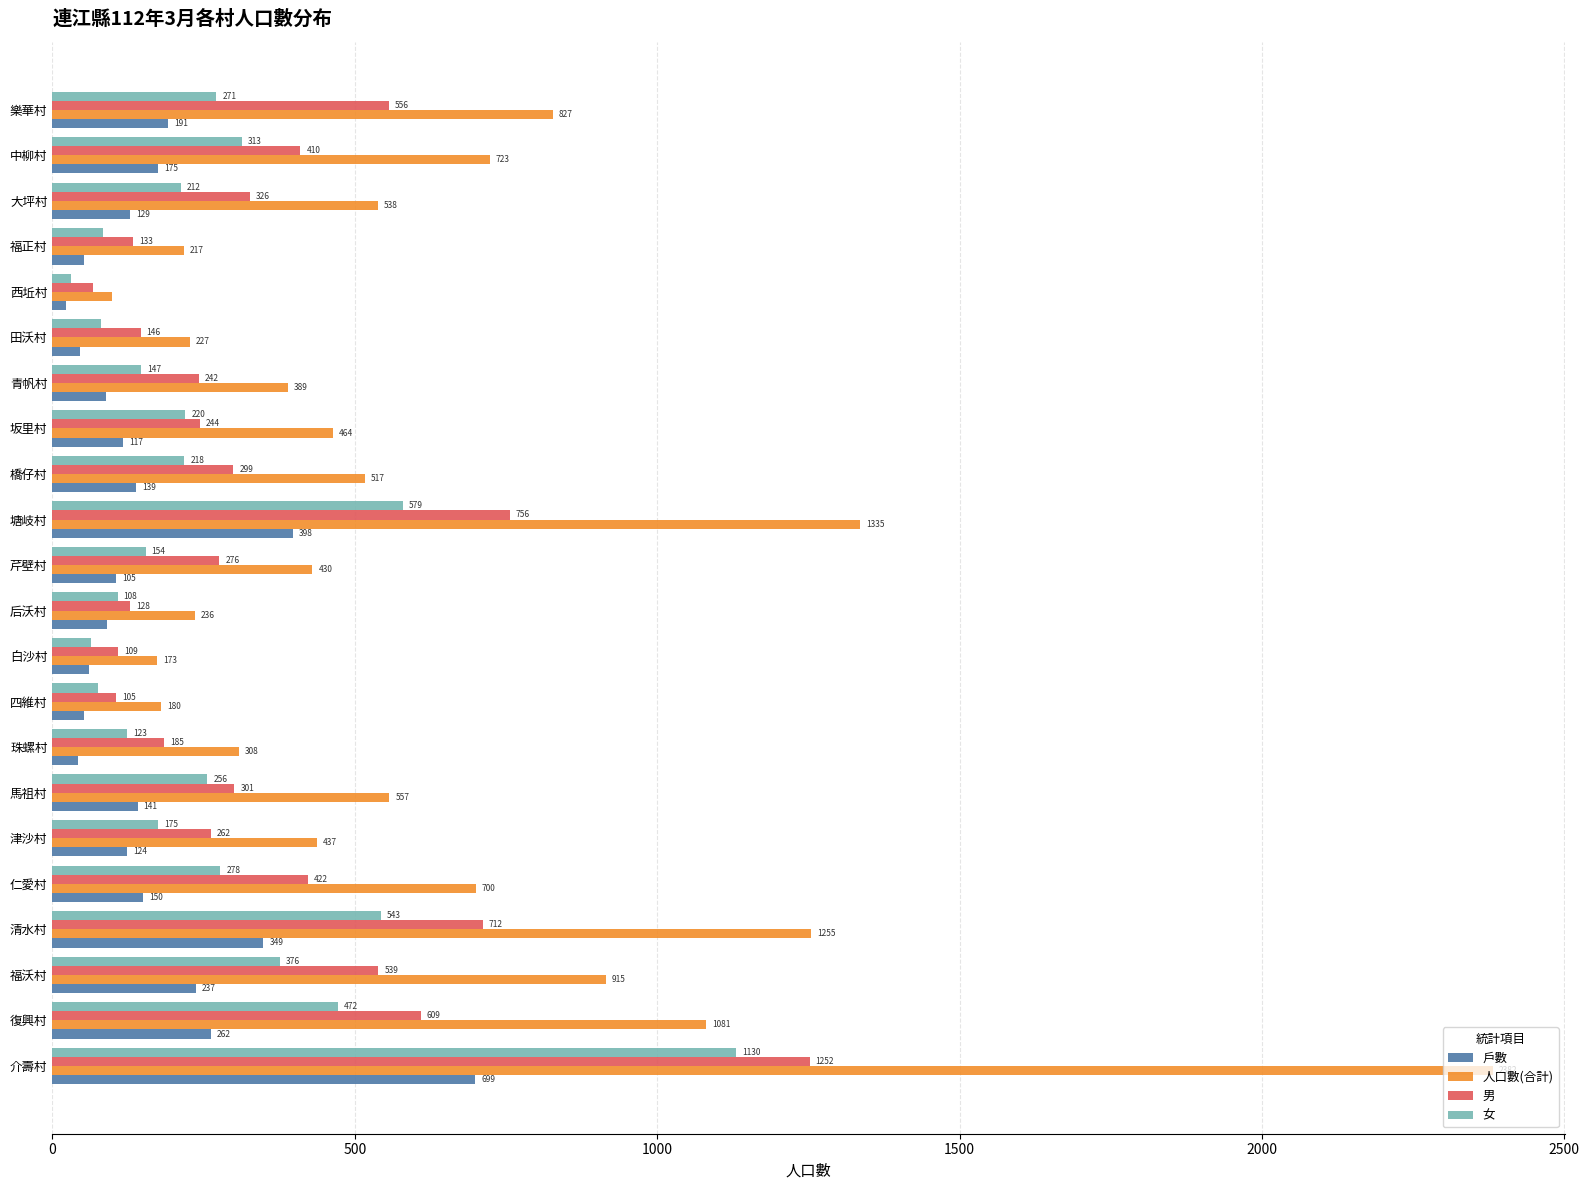

Which series changed the most between 福沃村 and 橋仔村?

人口數(合計)